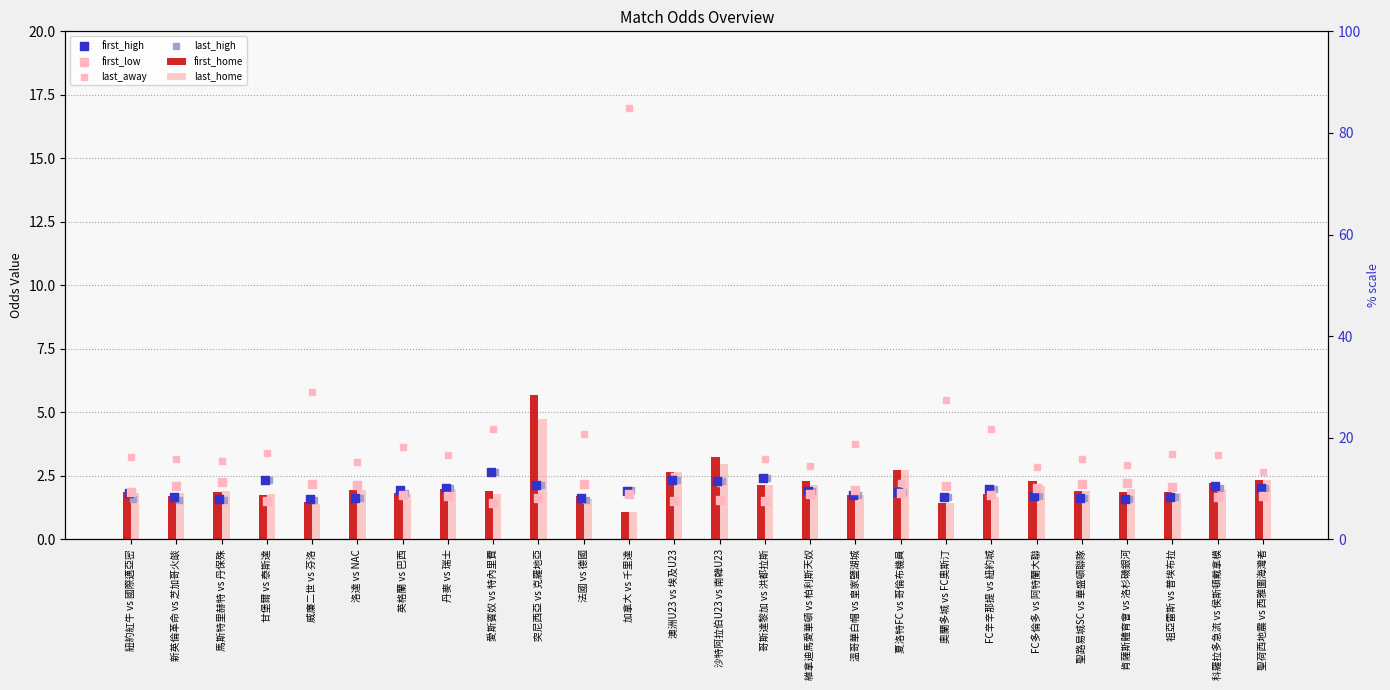

Which series has the widest spread of Y values?

last_away